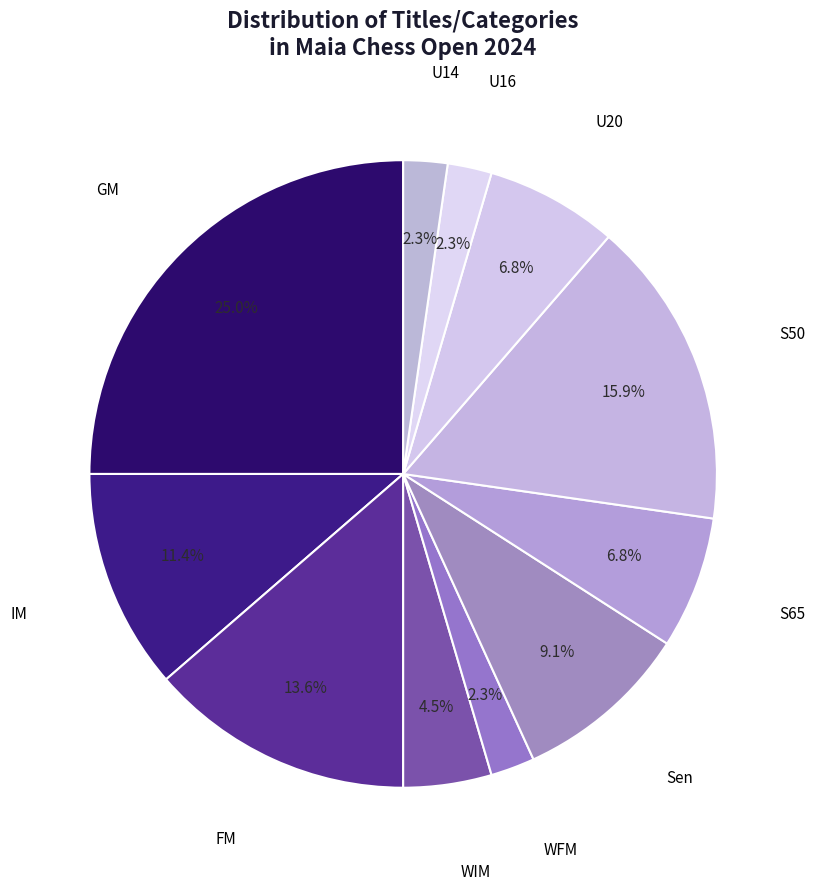

Is there a majority slice in this chart?

No